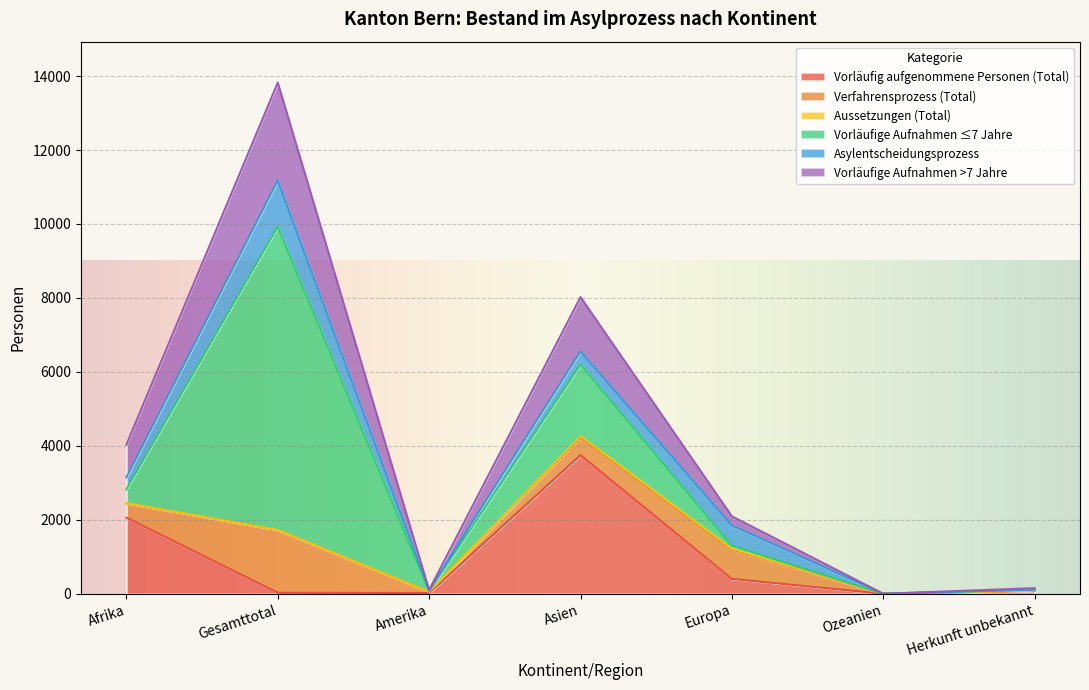

Is the value of Vorläufige Aufnahmen >7 Jahre at Amerika greater than the value of Vorläufig aufgenommene Personen (Total) at Europa?

No